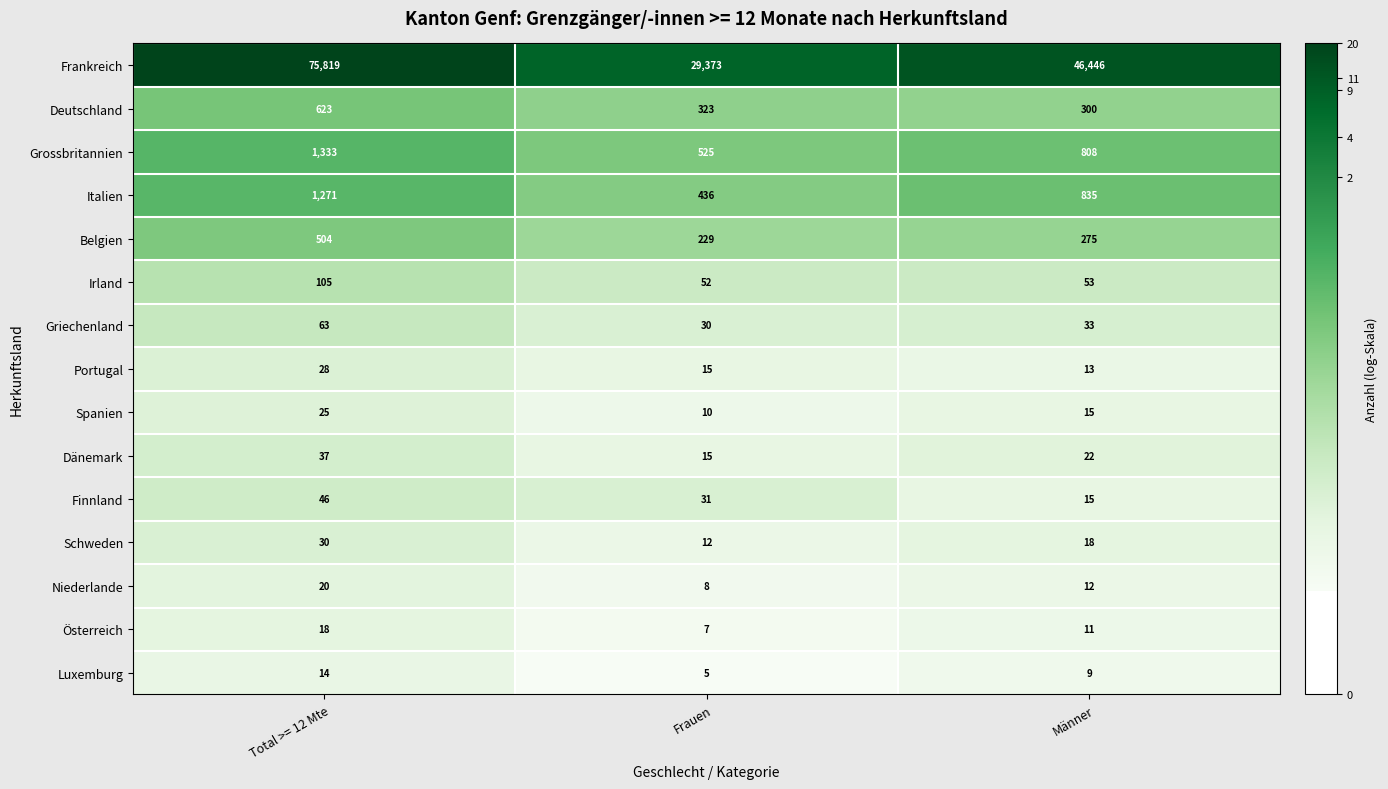

What is the spread (max minus min) of values at Total >= 12 Mte?

75805